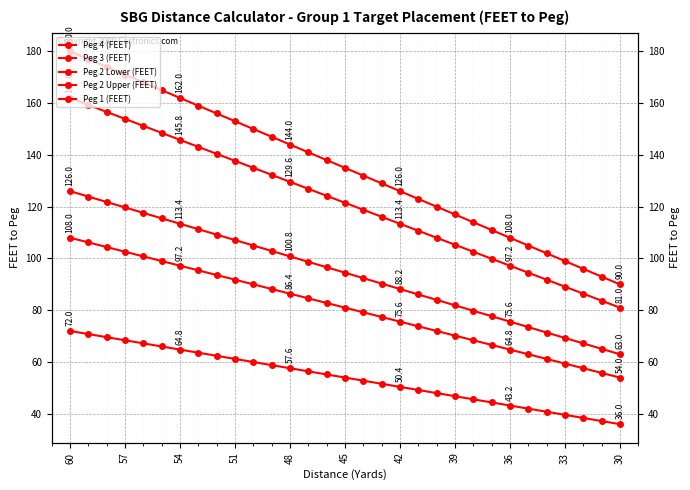

Which label corresponds to the largest value in the chart?

60